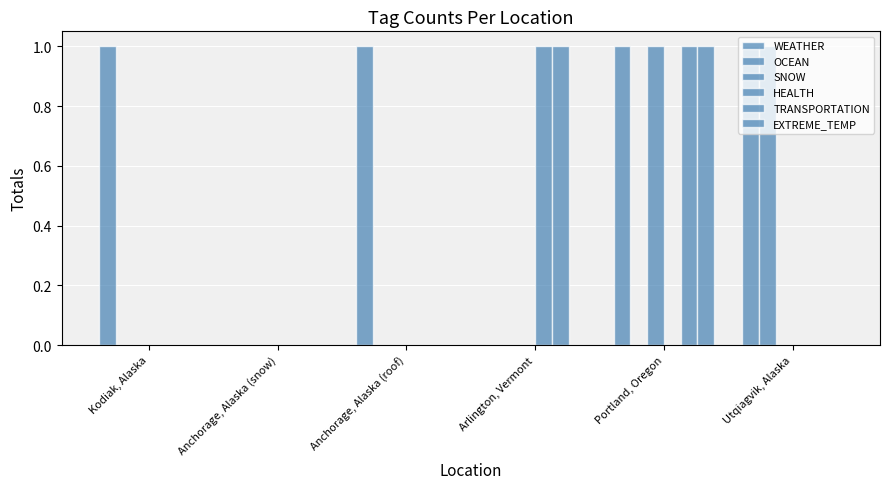

Which category has the highest value across all series?

Kodiak, Alaska